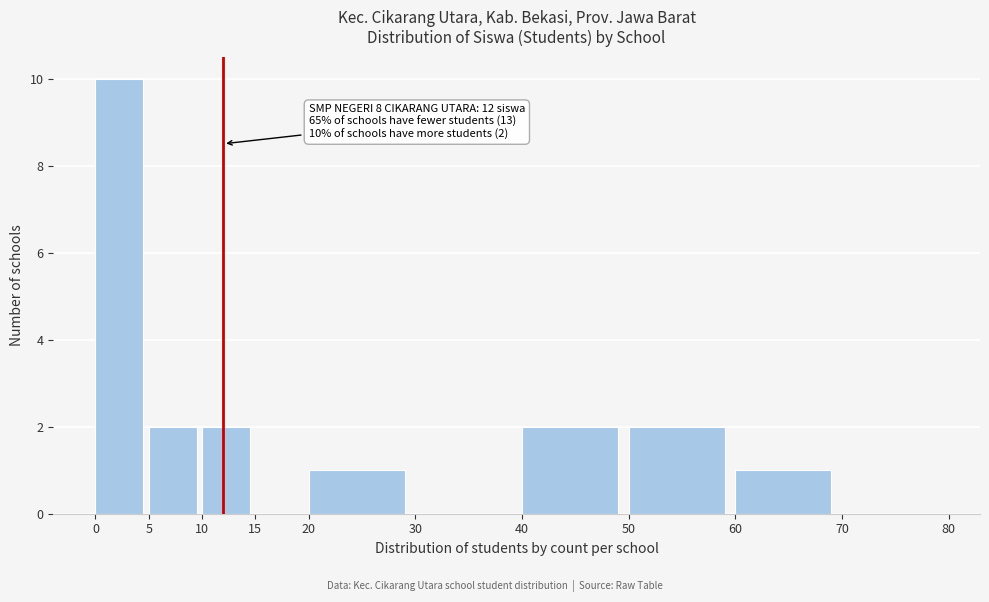

Which range on the x-axis has the tallest bar?

0 to 5